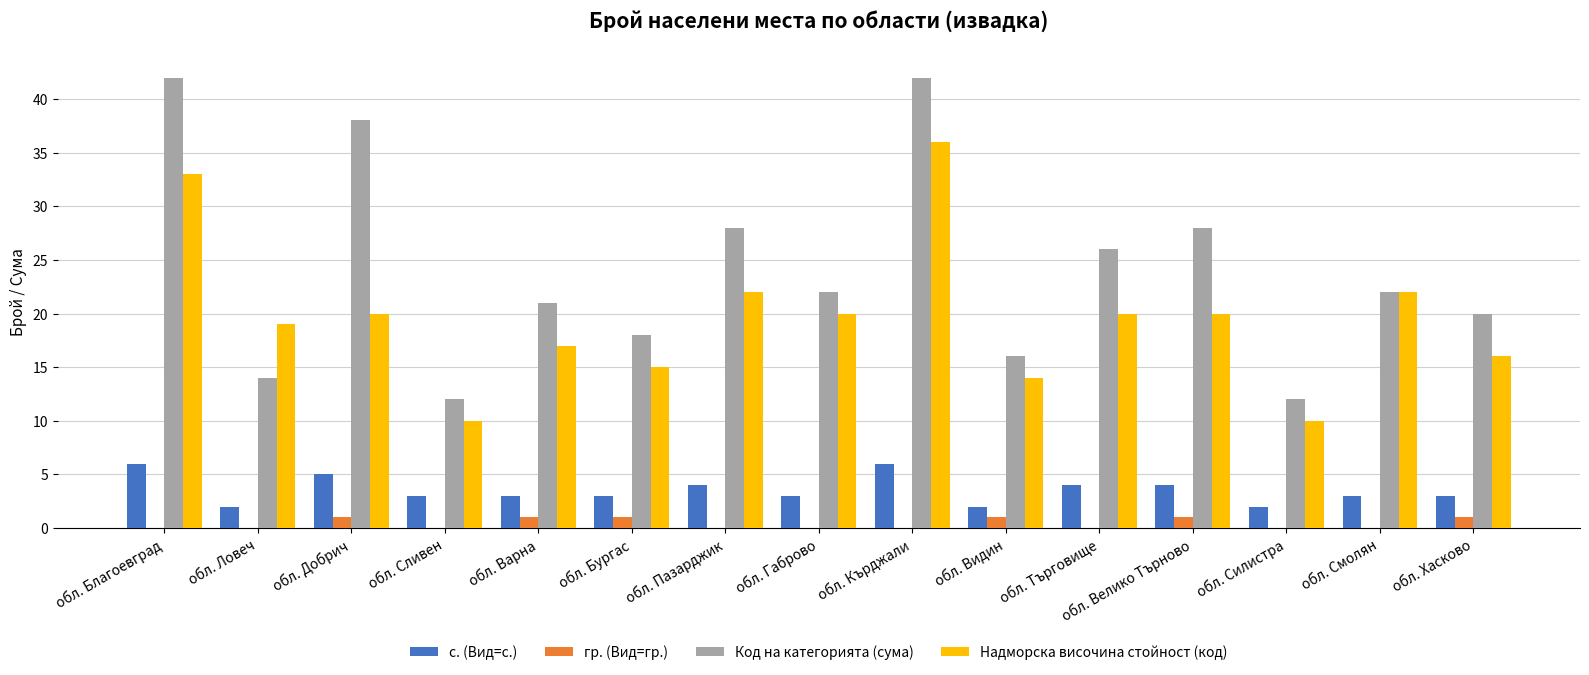

How many с. (Вид=с.) values are between 3 and 4?

9